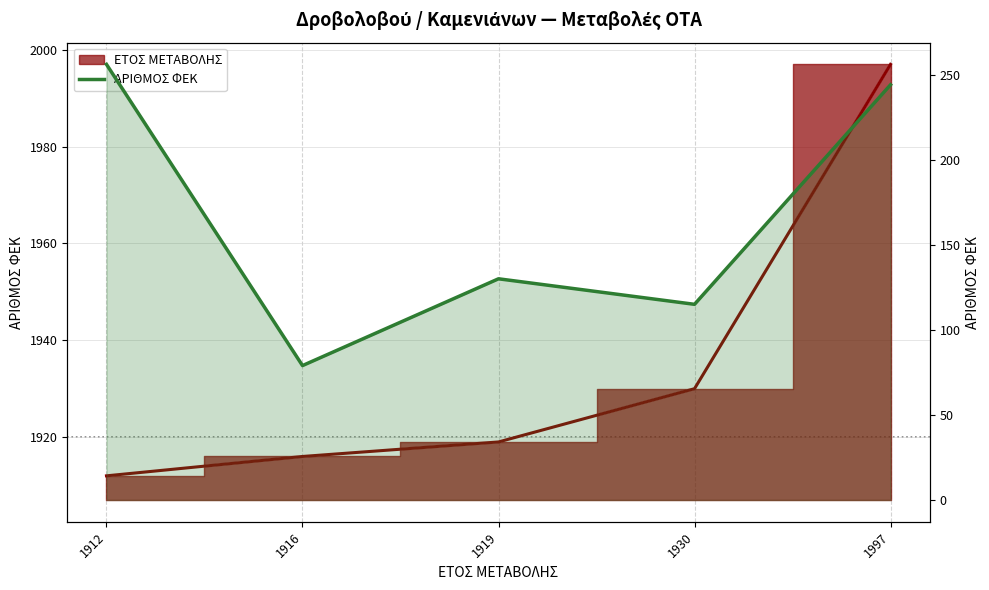

Is it true that the value at 1912 is 256?

True